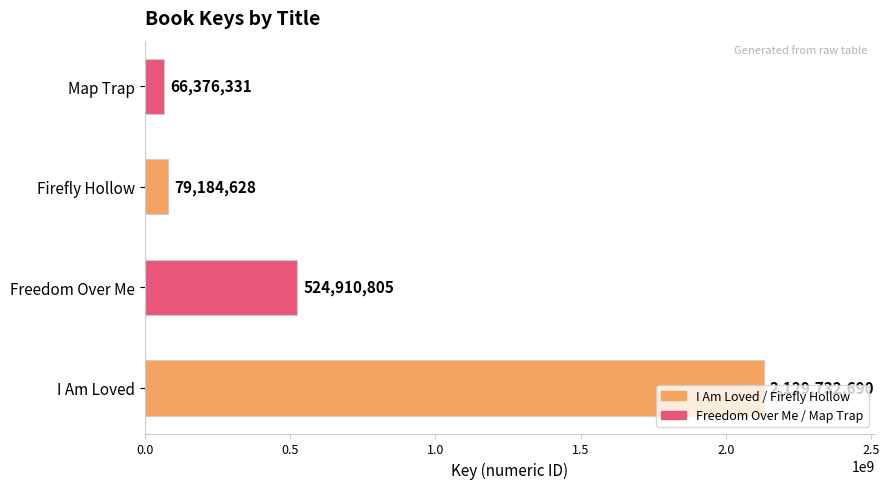

Are the bars horizontal?

Yes